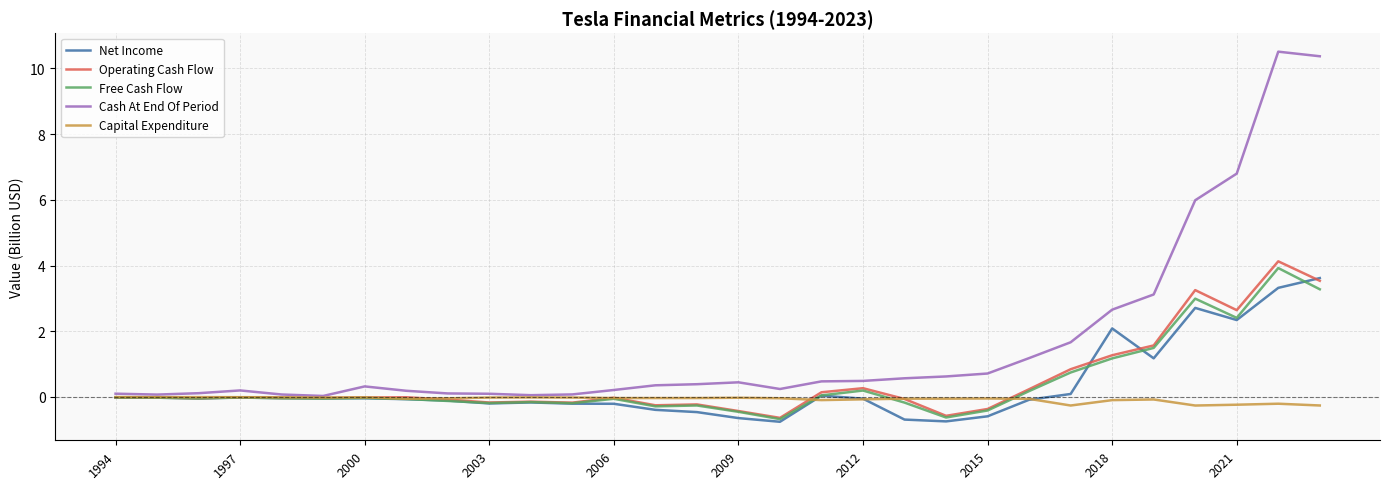

What is the maximum value shown in the chart?

10.5